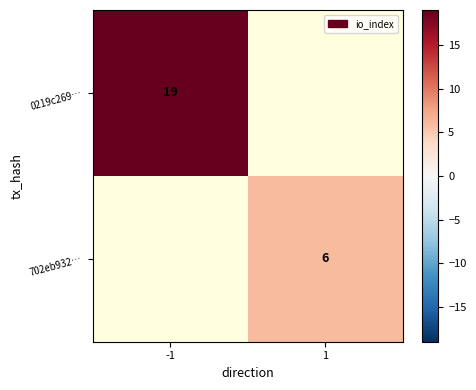

Is it true that 0219c269… equals 29 at -1?

False